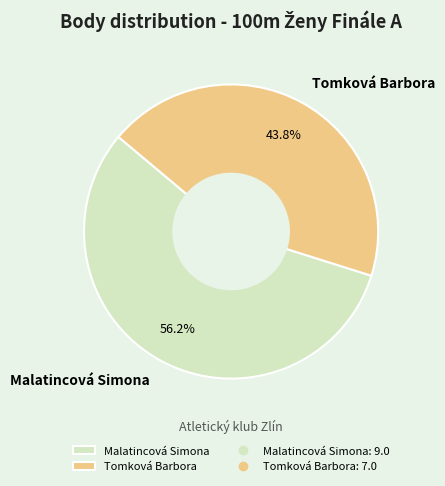

What is the total percentage of Malatincová Simona and Tomková Barbora?

100.0%